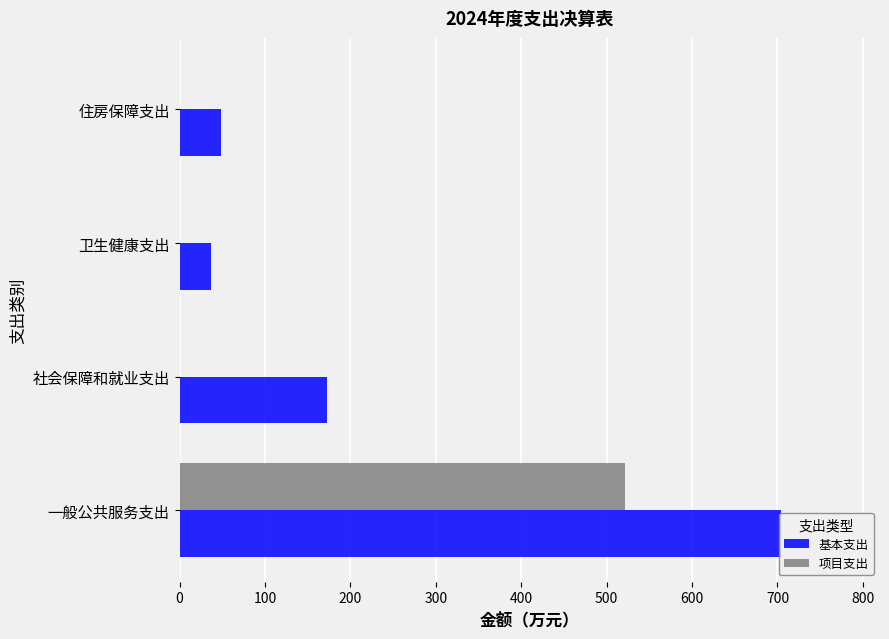

What is the maximum value for 基本支出?

704.2